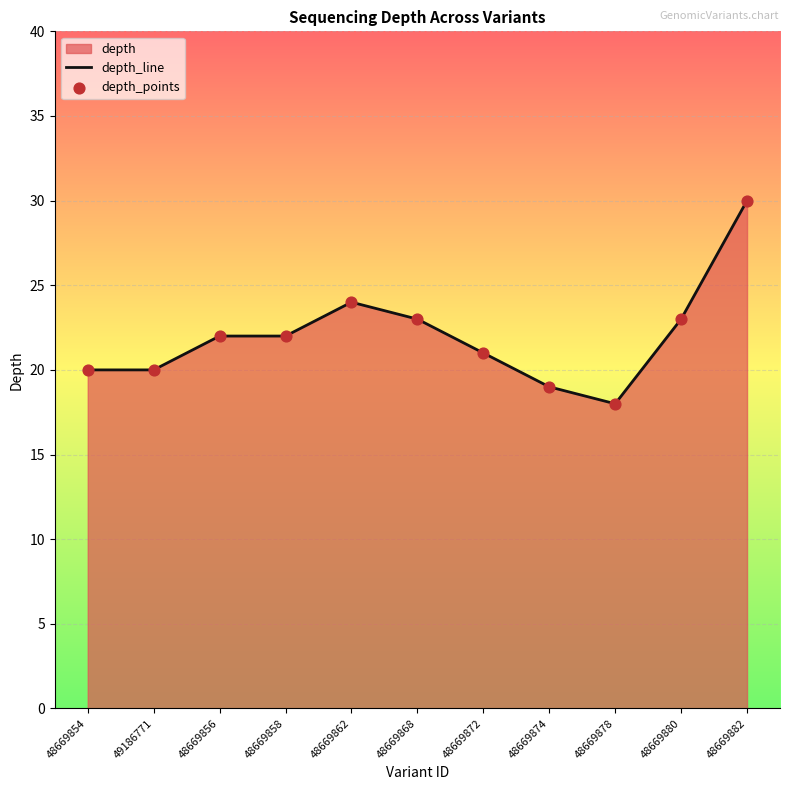

Which series has the largest total across all categories?

depth_line